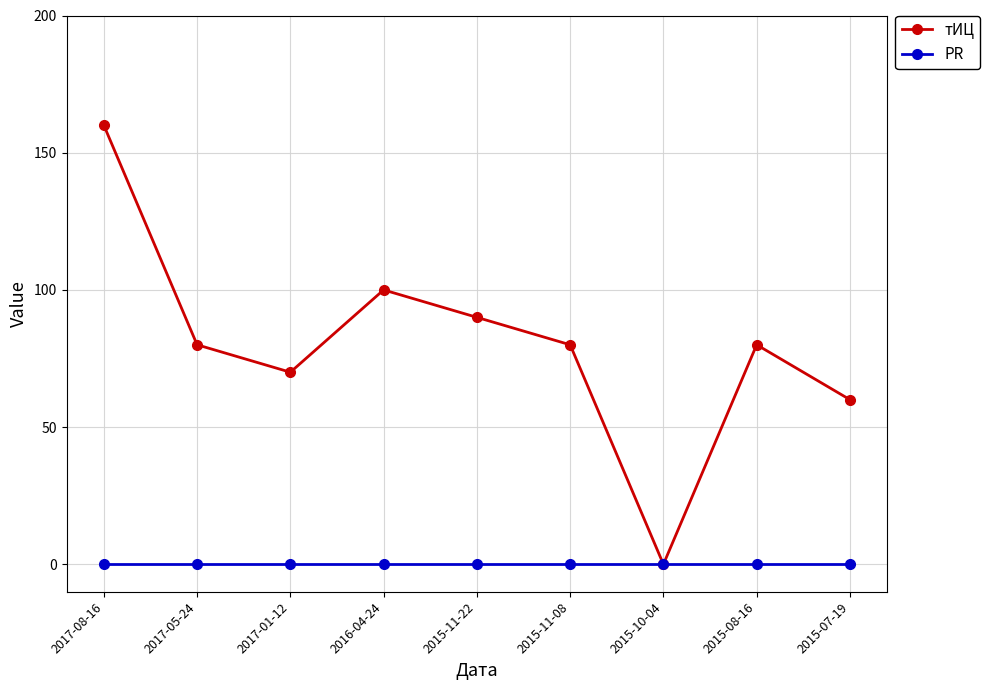

Where is the first local minimum for тИЦ?

2017-01-12